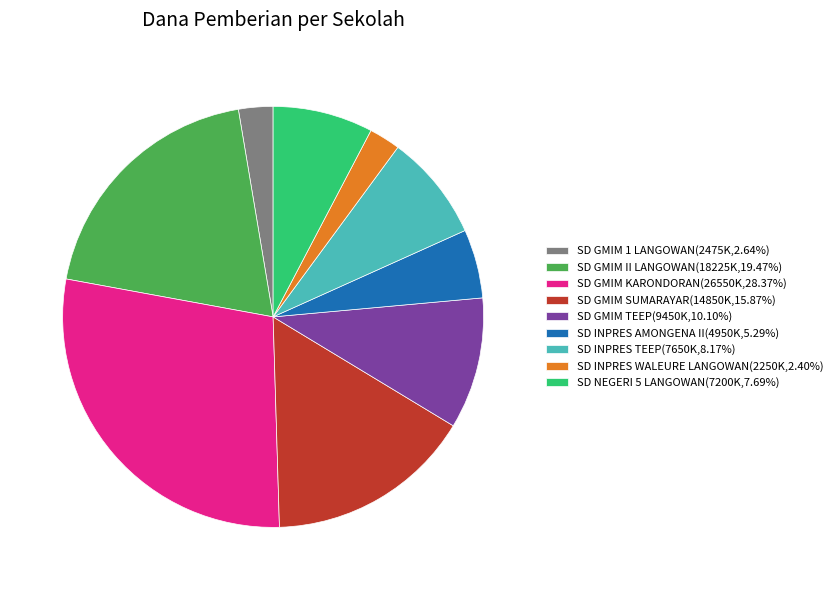

Combined, do SD NEGERI 5 LANGOWAN and SD GMIM KARONDORAN account for over 50%?

No